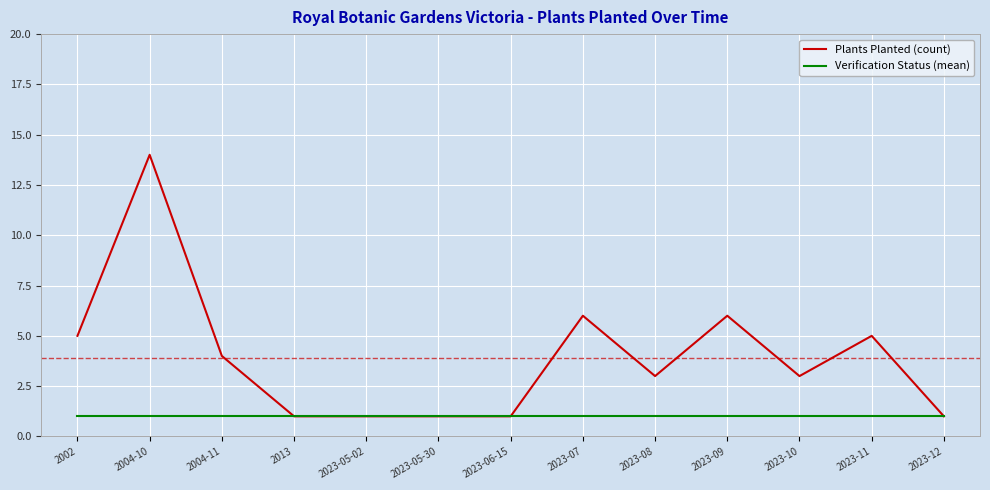

Count the number of categories in the chart.

13